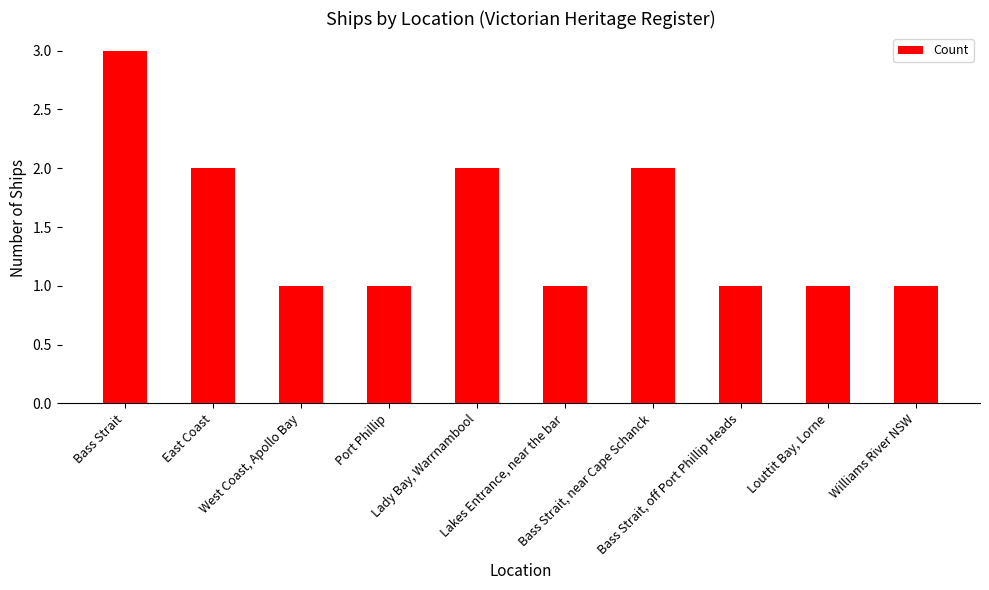

The value at Bass Strait, near Cape Schanck is 2. True or false?

True